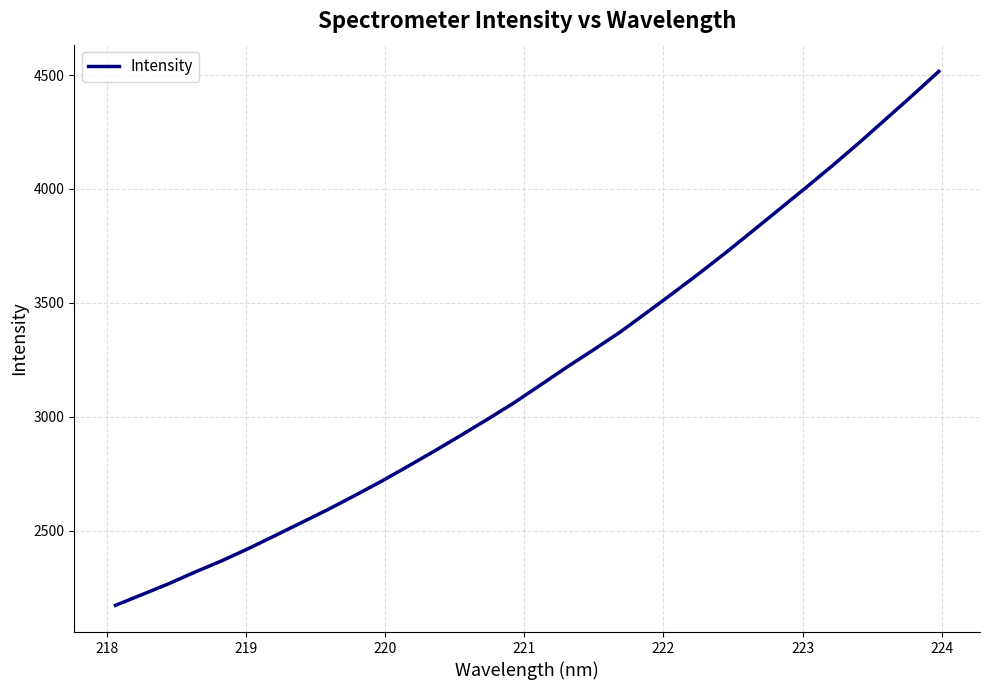

What is the smallest value displayed?

2172.4